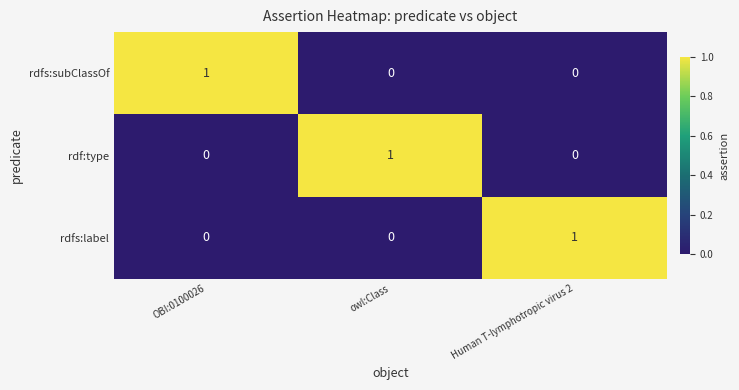

At how many categories does at least one series exceed 0?

3